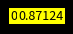

How many segments does this pie chart have?

6